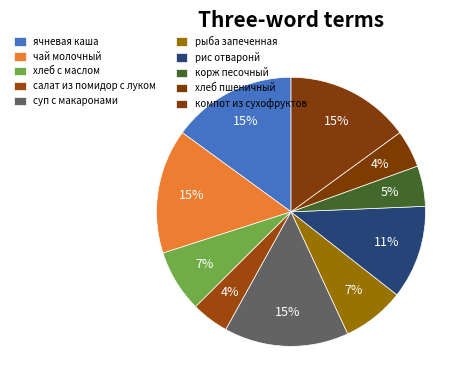

Count the number of slices in the pie.

10